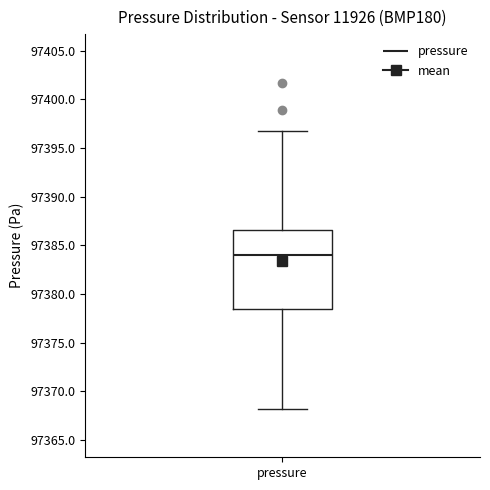

Read this box plot against the y-axis: the position of the median line, the range covered by the box, and the ends of both whiskers. The values are not printed on the chart, so give them approximately, as read against the axis.

median 97384.0, box 97378.5 to 97386.5, whiskers 97368.0 to 97396.5